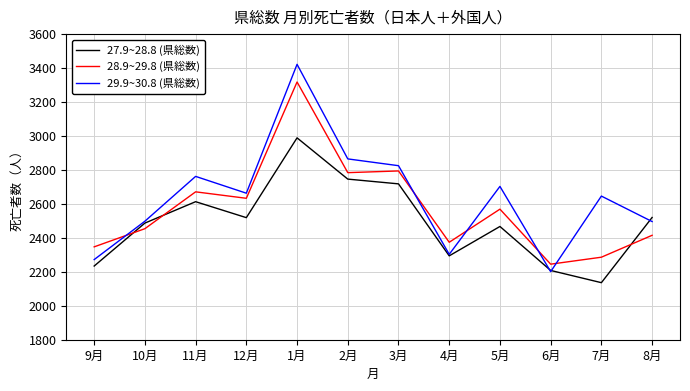

Which series has the widest spread of values?

29.9~30.8 (県総数)